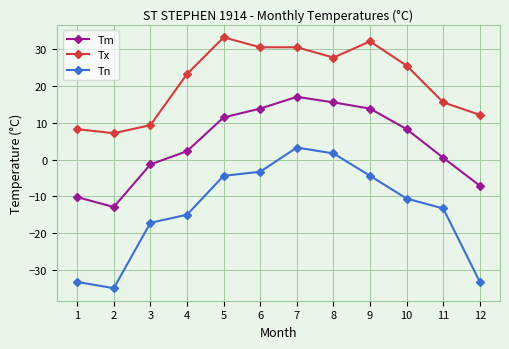

At which label does Tn reach its peak?

7